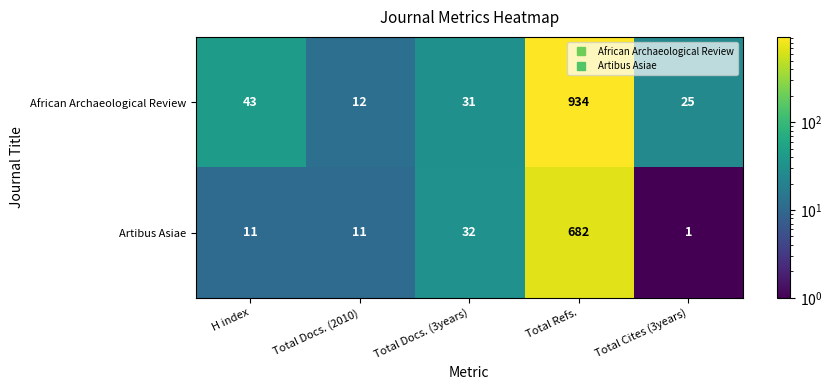

Which category has the highest value in the African Archaeological Review series?

Total Refs.